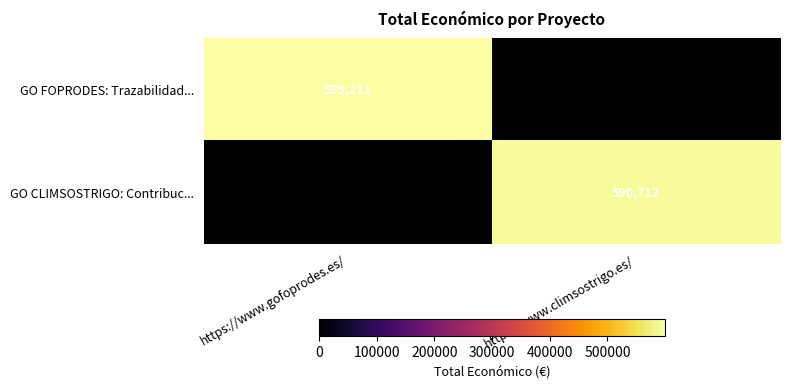

True or false: GO FOPRODES: Trazabilidad... has a value of 599211 at https://www.gofoprodes.es/.

True